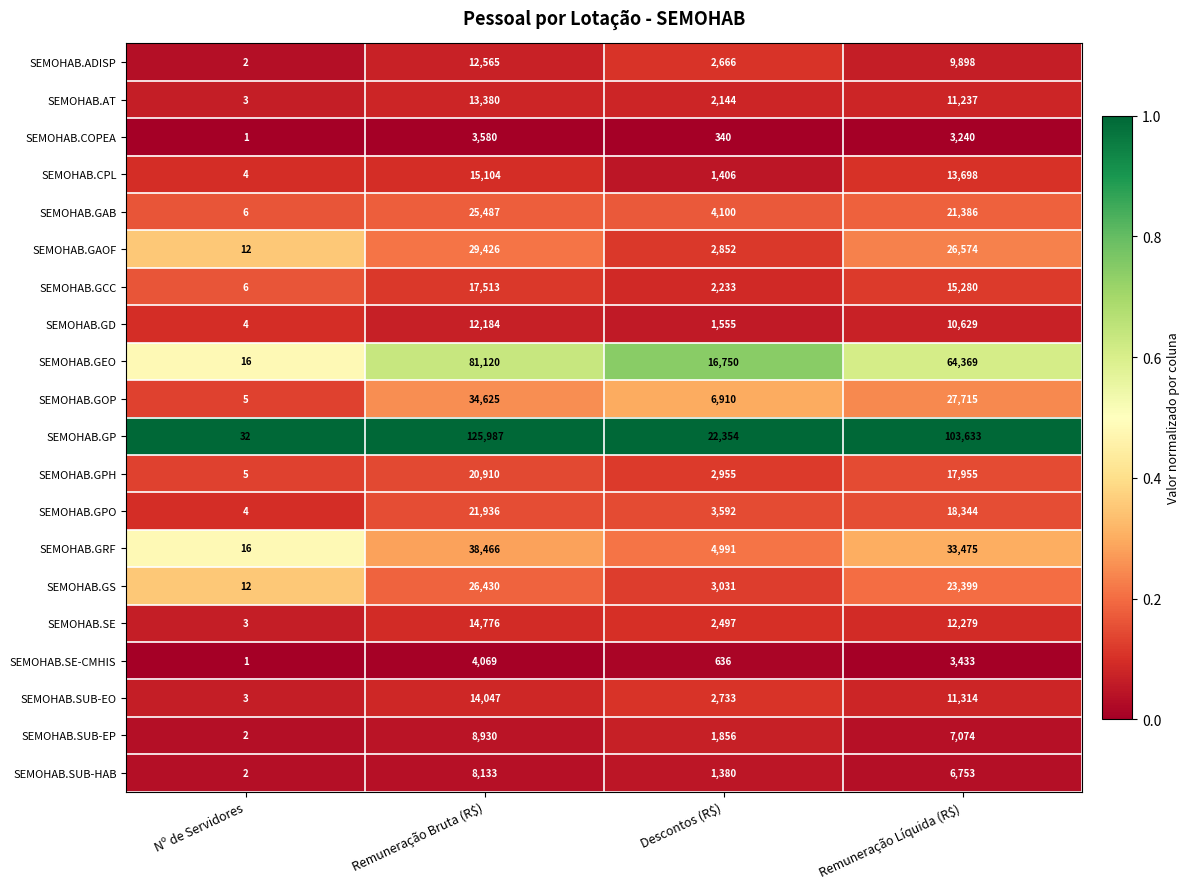

Rank the series by their maximum value, from lowest to highest.

SEMOHAB.COPEA, SEMOHAB.SE-CMHIS, SEMOHAB.SUB-HAB, SEMOHAB.SUB-EP, SEMOHAB.GD, SEMOHAB.ADISP, SEMOHAB.AT, SEMOHAB.SUB-EO, SEMOHAB.SE, SEMOHAB.CPL, SEMOHAB.GCC, SEMOHAB.GPH, SEMOHAB.GPO, SEMOHAB.GAB, SEMOHAB.GS, SEMOHAB.GAOF, SEMOHAB.GOP, SEMOHAB.GRF, SEMOHAB.GEO, SEMOHAB.GP